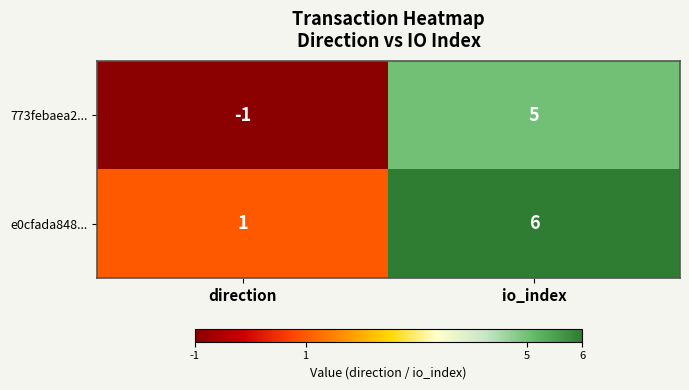

What is the sum of the 773febaea2... values at io_index and direction?

4